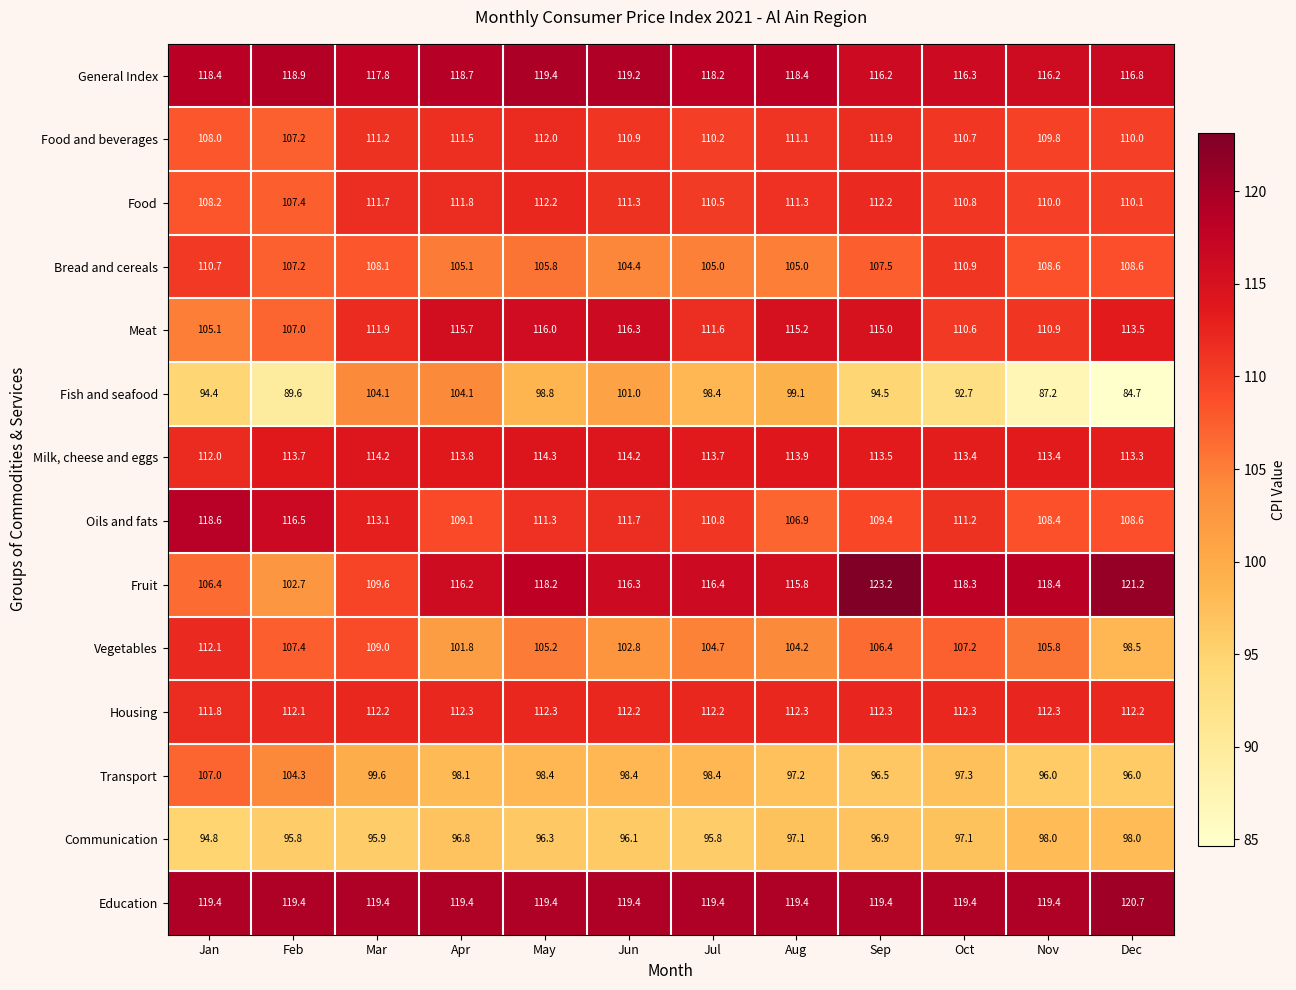

Where does the Meat series first go above 113?

Apr